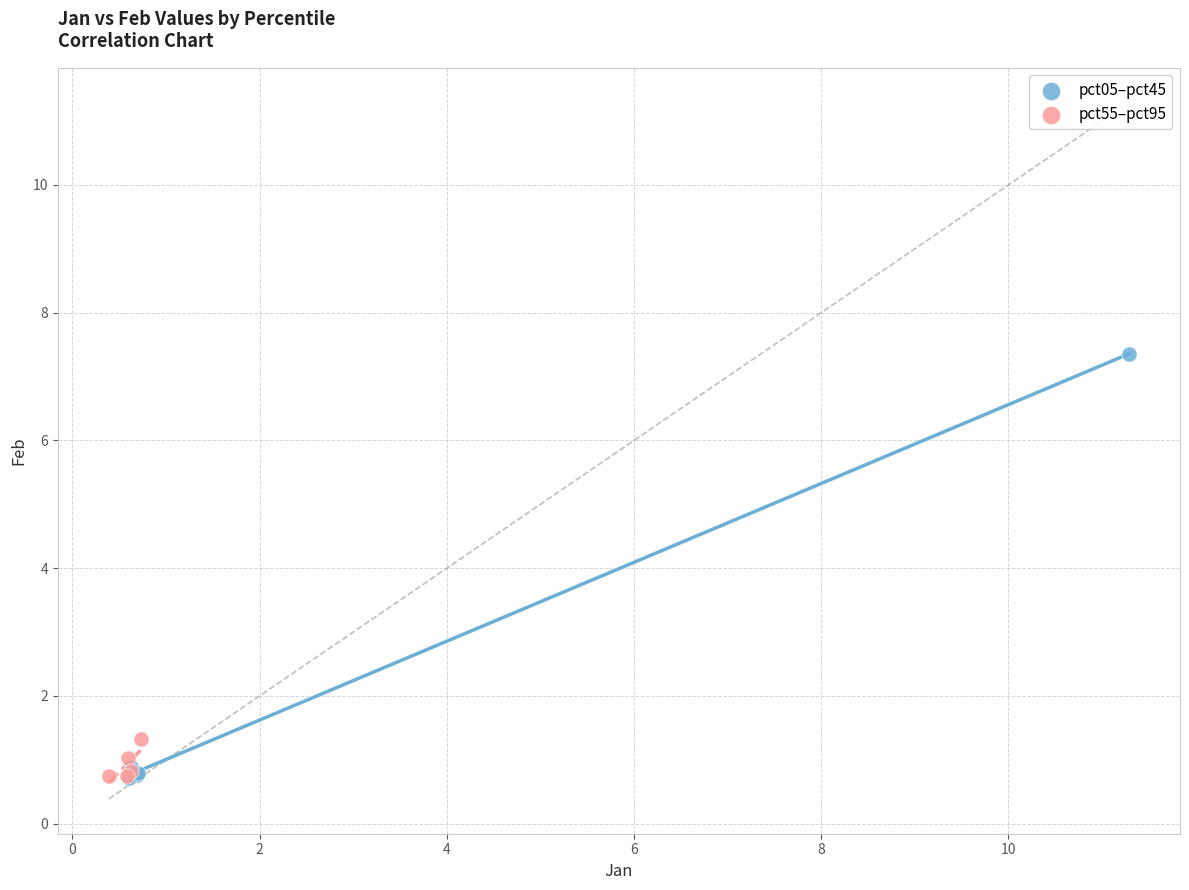

Which series has the widest spread of Y values?

pct05–pct45